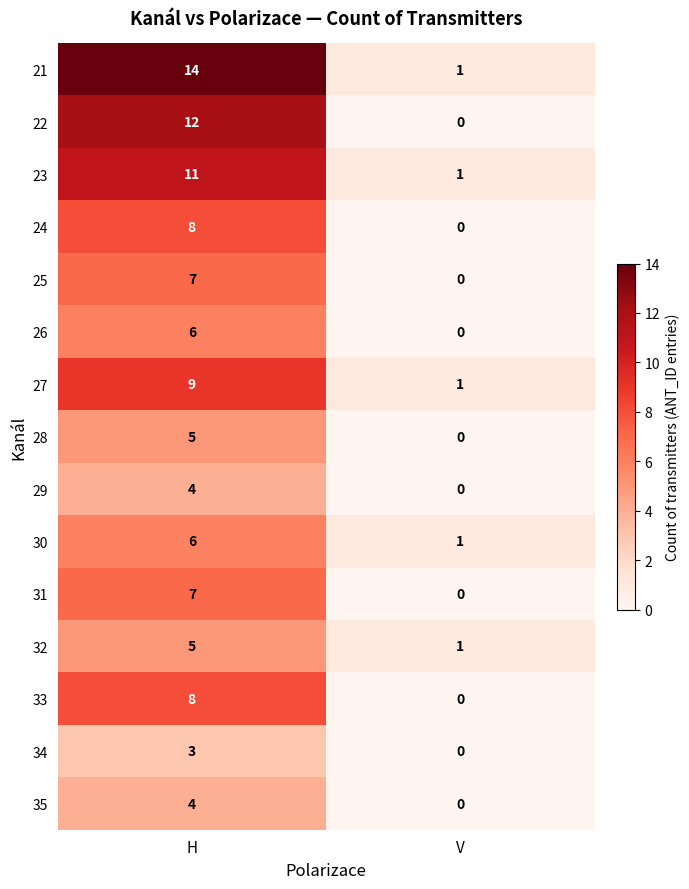

The value of 22 at V is 0. True or false?

True